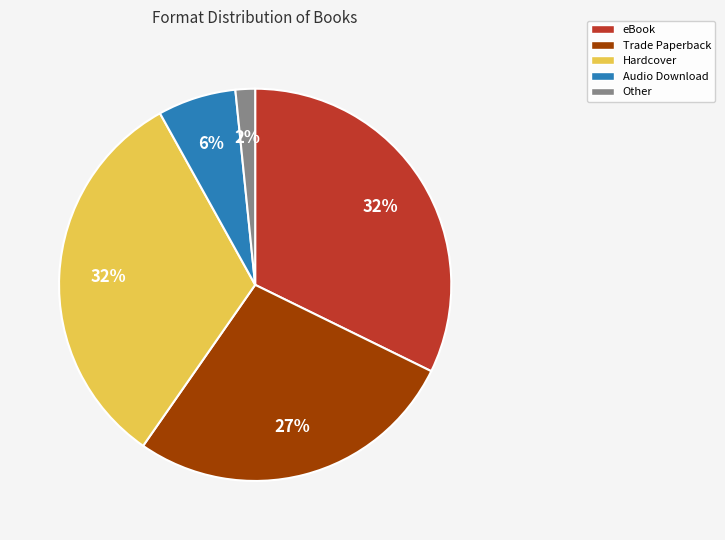

How many segments does this pie chart have?

5